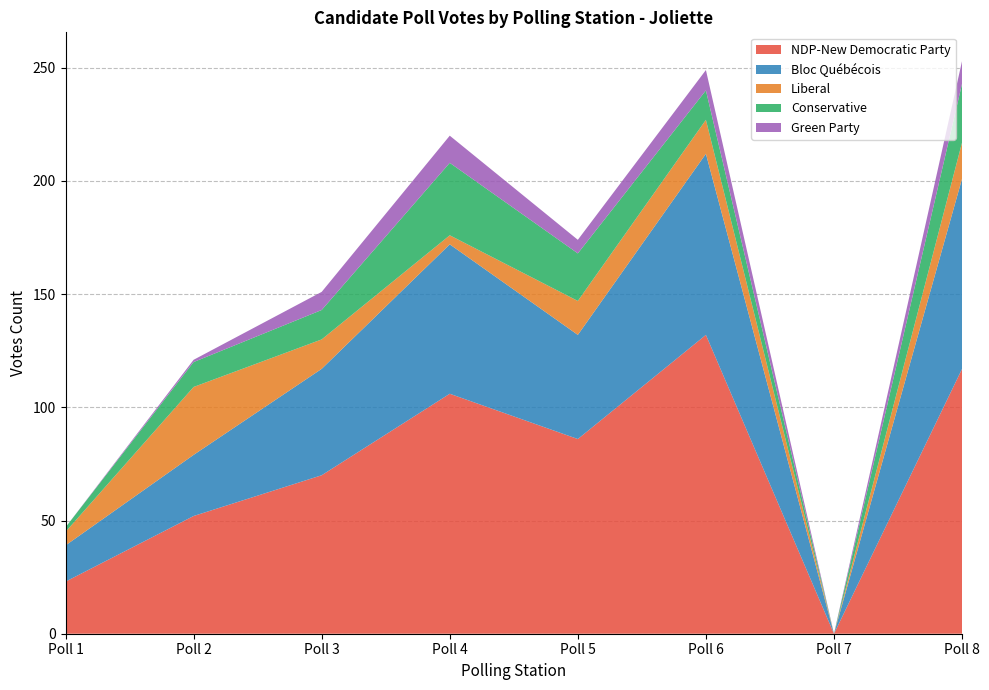

Reading right to left, list all the values displayed in this chart.

NDP-New Democratic Party: 117	0	132	86	106	70	52	23
Bloc Québécois: 84	0	80	46	66	47	27	16
Liberal: 16	0	15	15	4	13	30	6
Conservative: 26	0	13	21	32	13	11	2
Green Party: 10	0	9	6	12	8	1	0